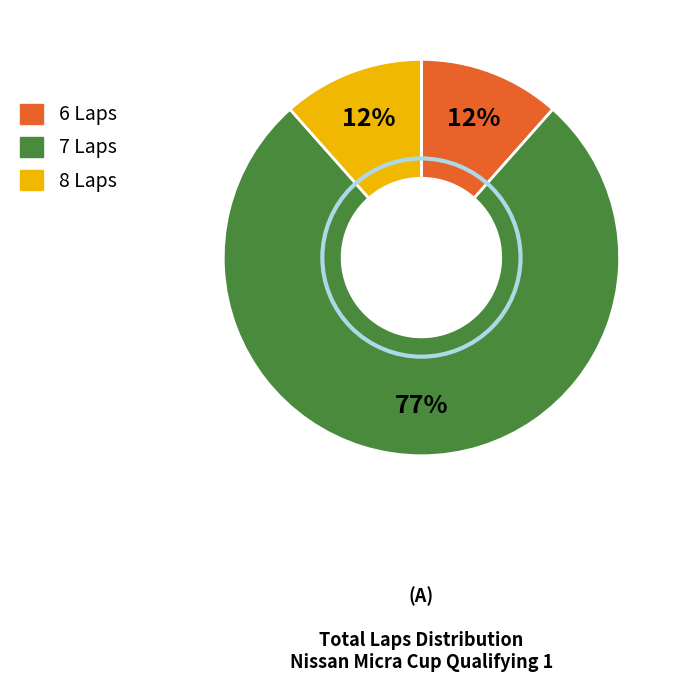

Does any single category account for the majority?

Yes